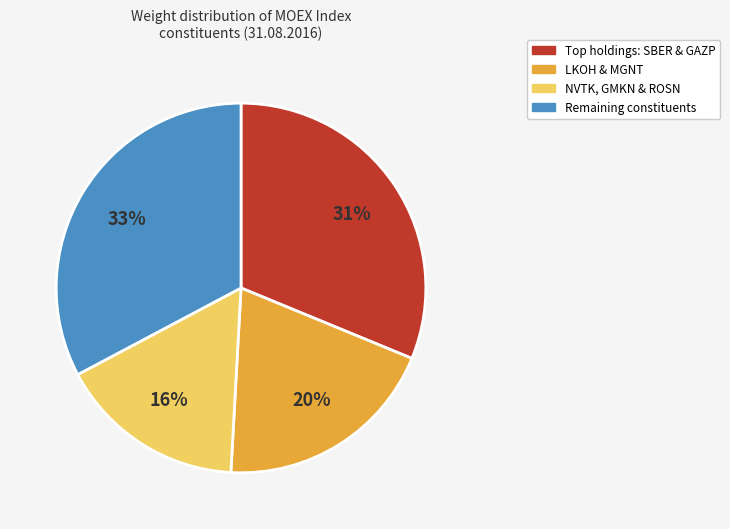

Does any single category account for the majority?

No